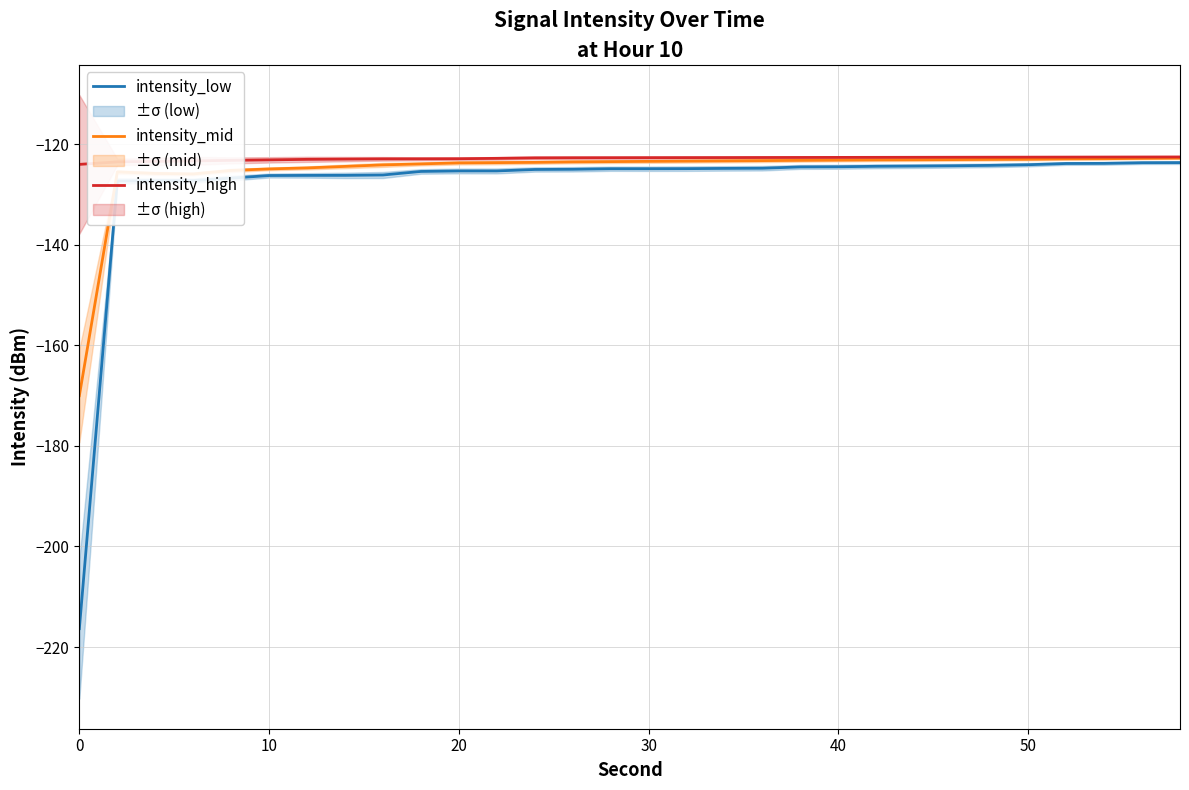

At how many categories does at least one series exceed -124?

29